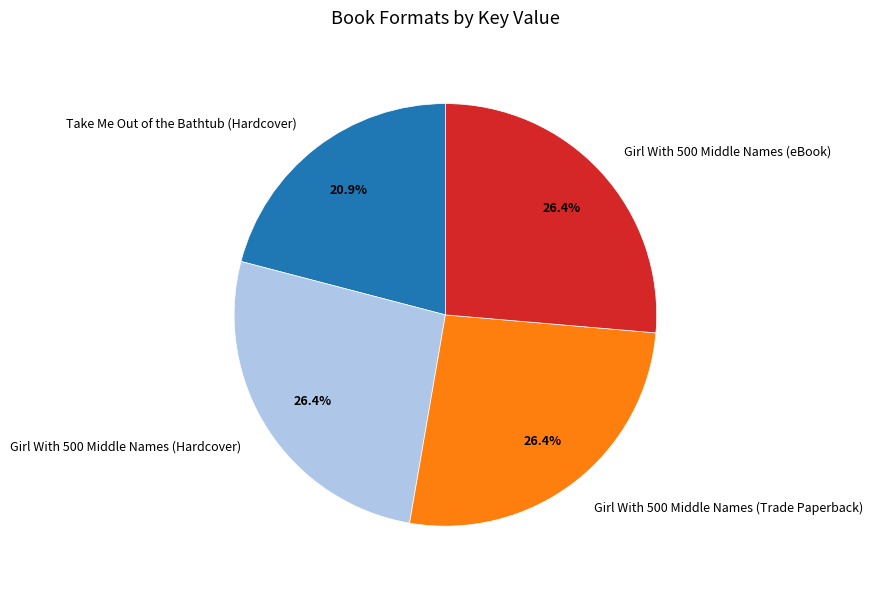

Is Girl With 500 Middle Names (eBook) the majority of the pie?

No